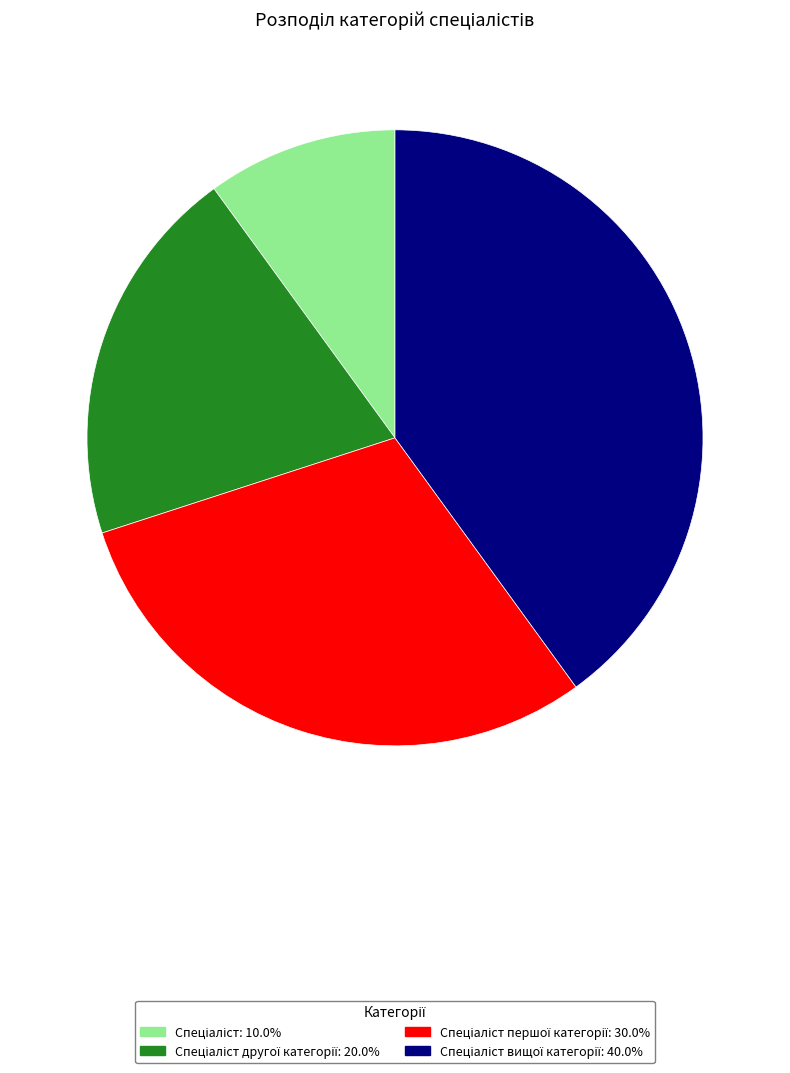

Does any single category account for the majority?

No